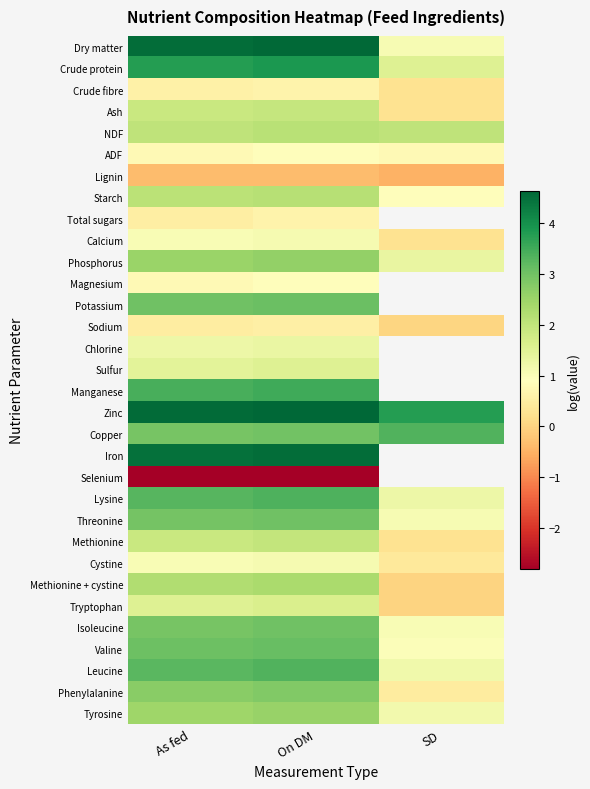

Is it true that Threonine equals 0.7 at On DM?

False